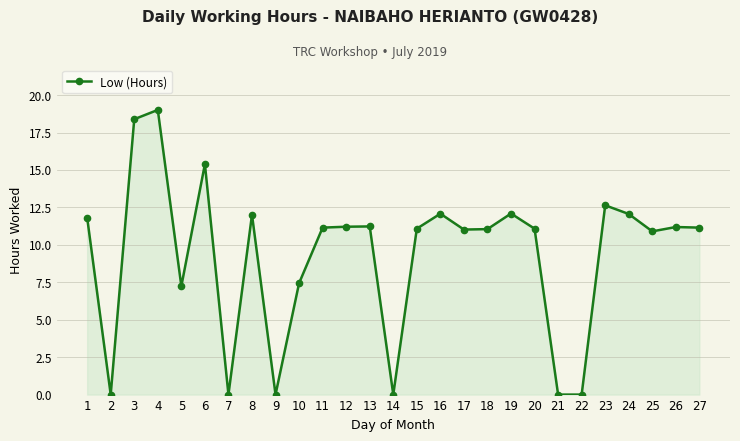

True or false: the data shows 7.2 at 5.

True